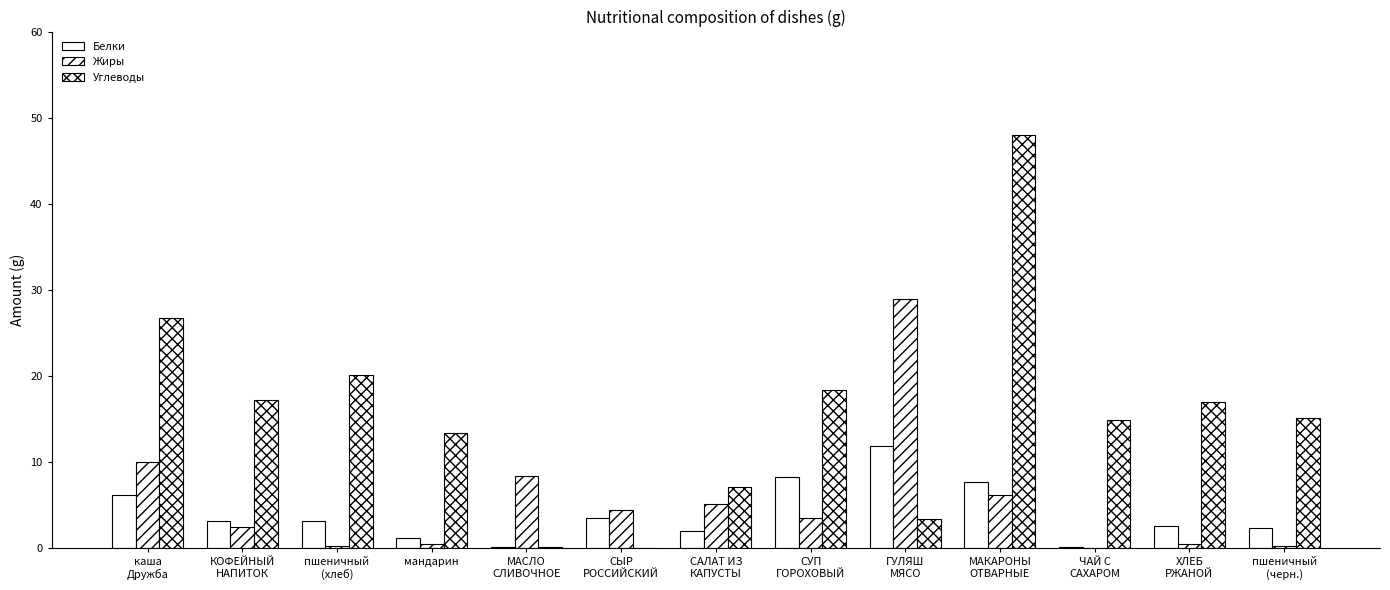

How many distinct data groups are displayed?

3